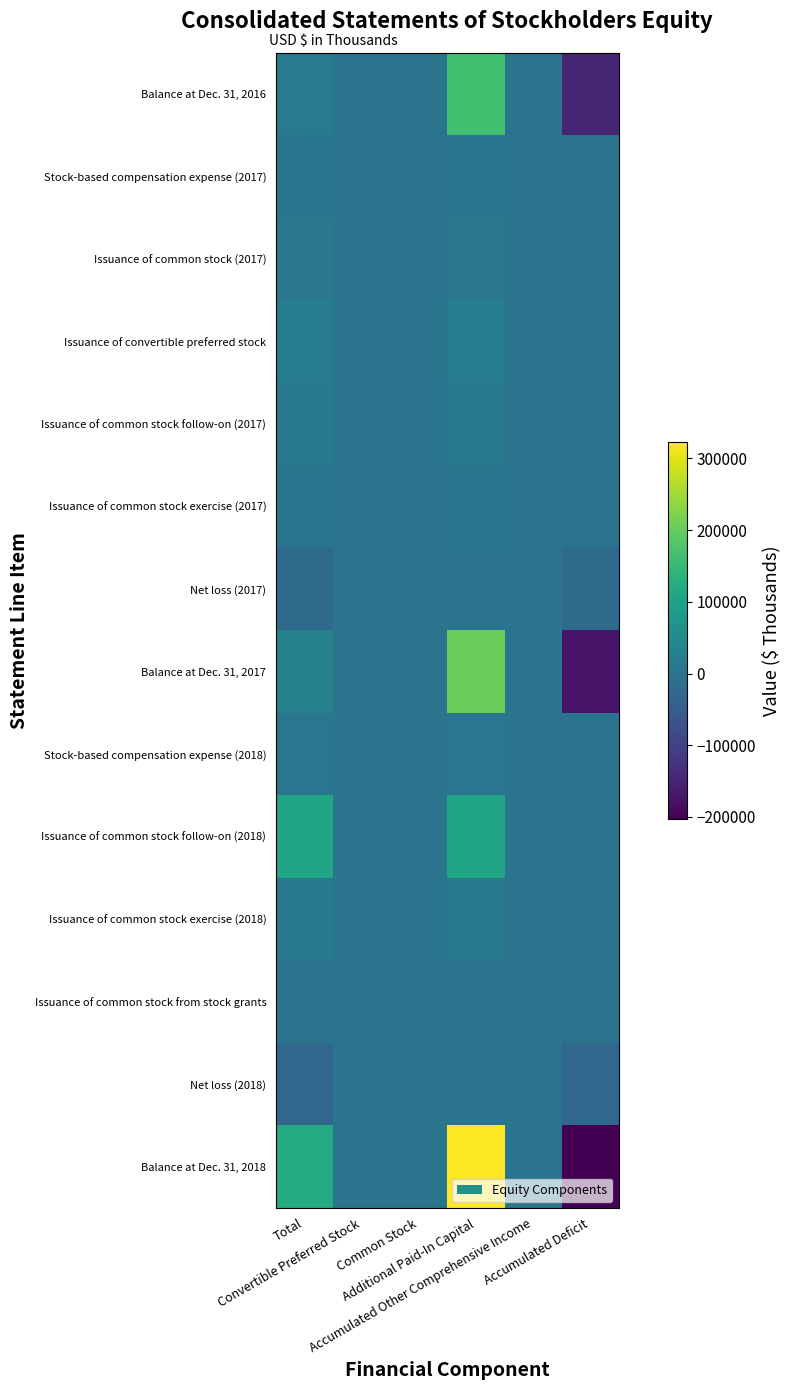

What is the spread (max minus min) of values at Accumulated Other Comprehensive Income?

4